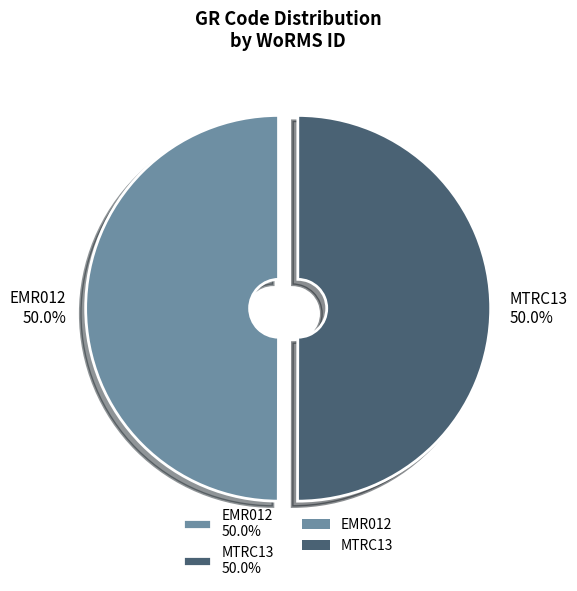

How many segments does this pie chart have?

2